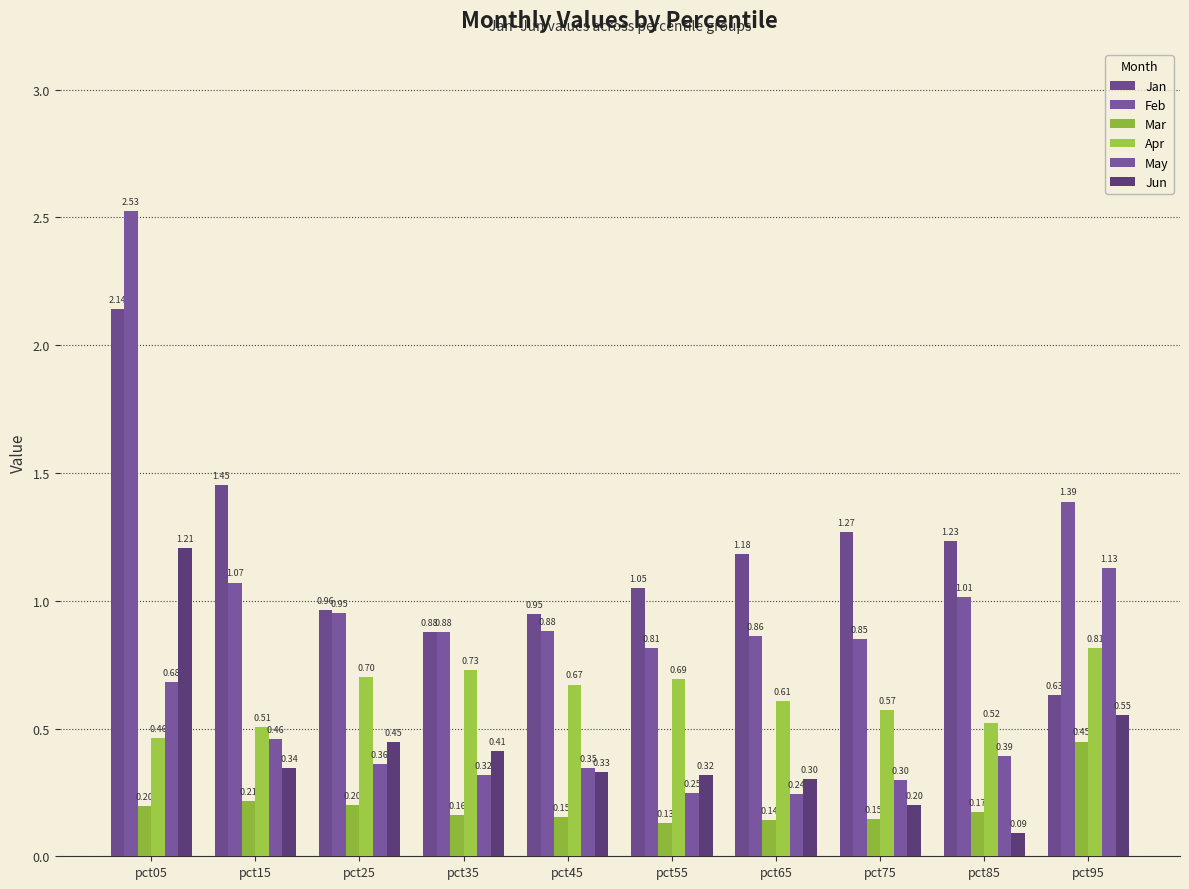

Is the value of Feb at pct25 greater than the value of Apr at pct45?

Yes